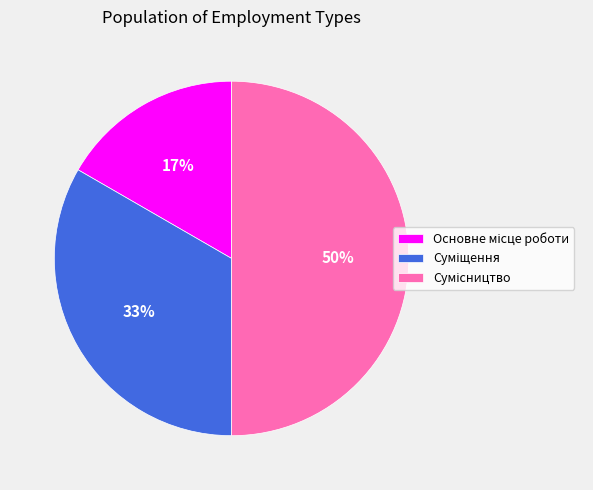

To the nearest percent, what is the difference between the largest and smallest slice percentages?

33%